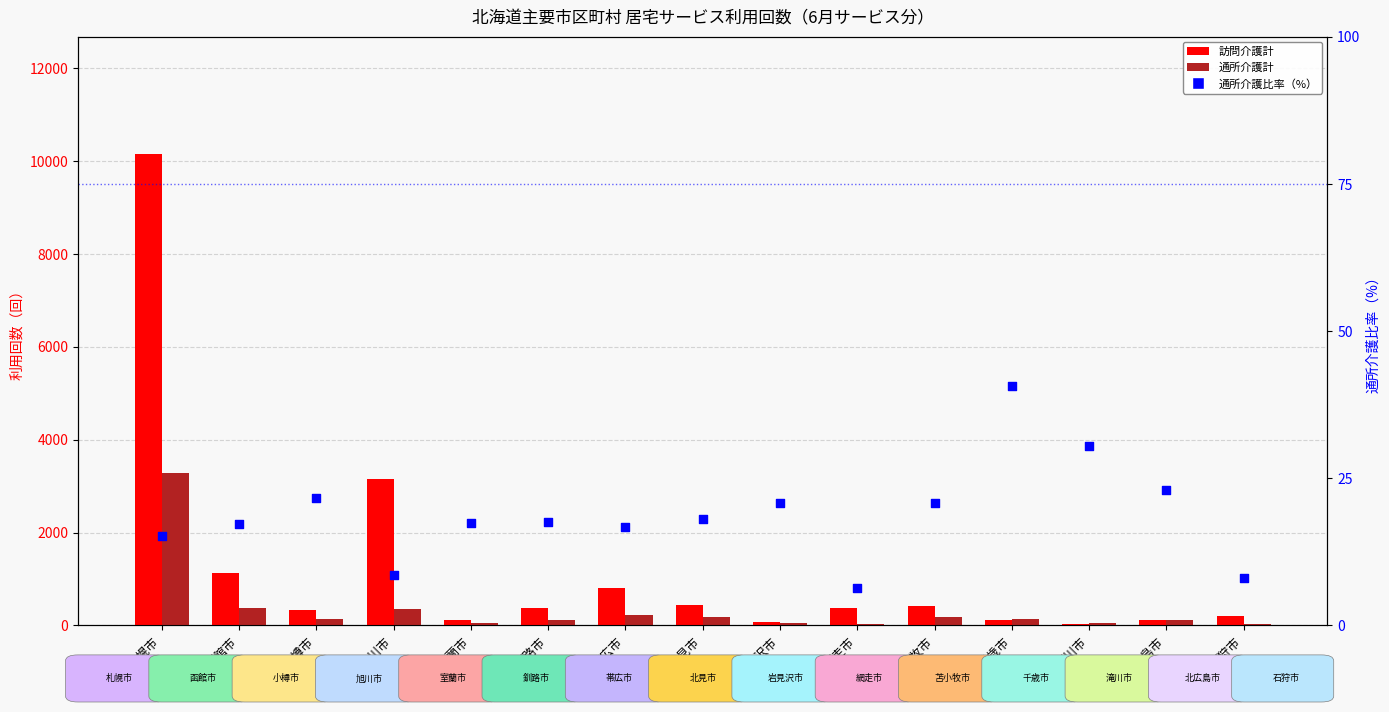

Which series has the largest Y range (max minus min)?

訪問介護計